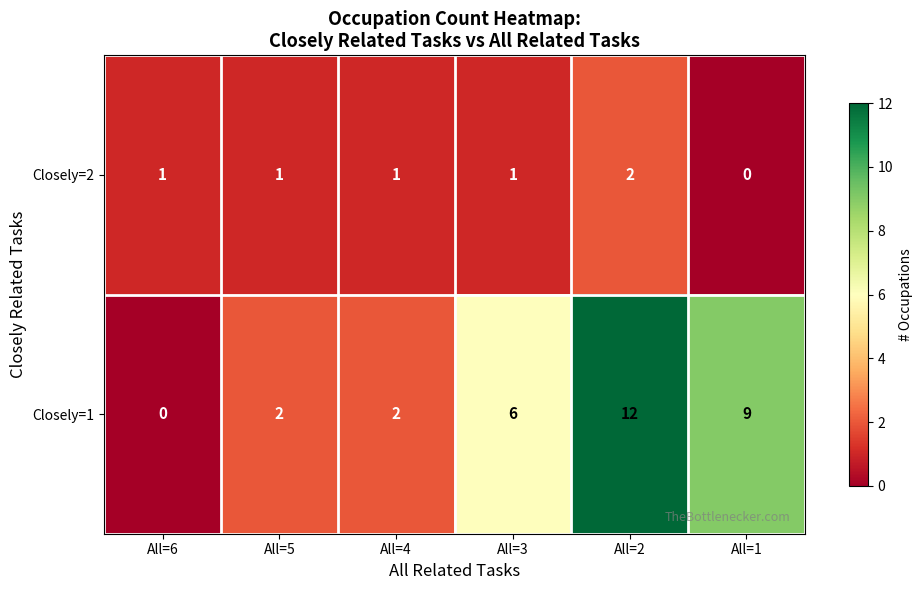

The value of Closely=1 at All=6 is 0. True or false?

True